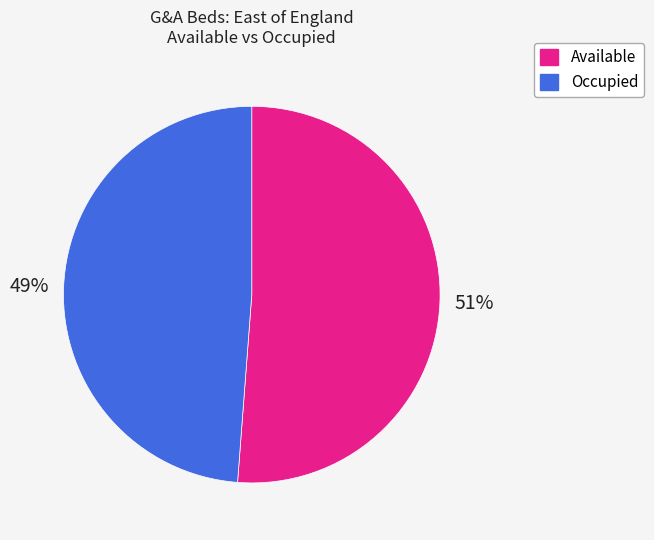

To the nearest percent, what portion does Occupied represent?

49%